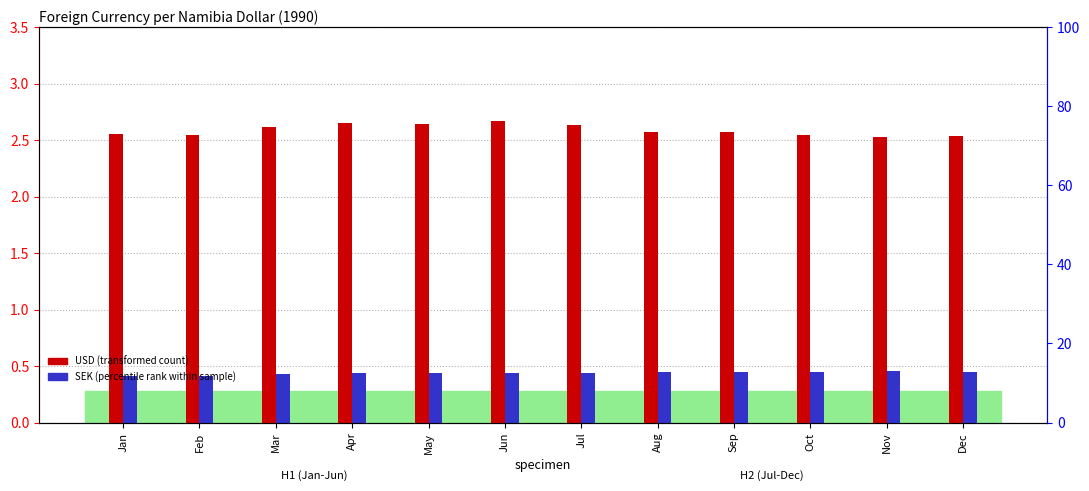

How many bars are there in each group?

2